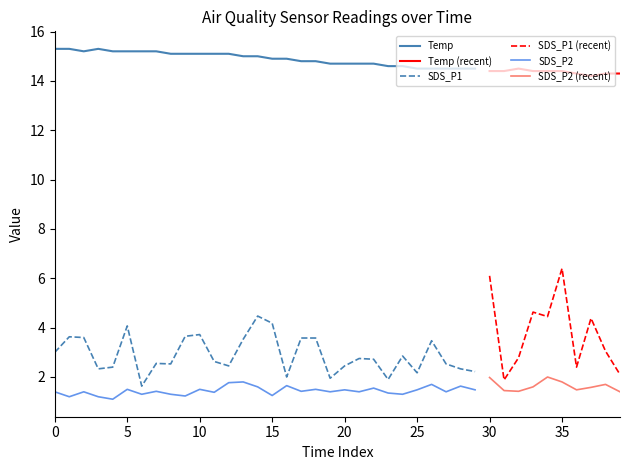

True or false: SDS_P1 and SDS_P2 cross at least once.

False